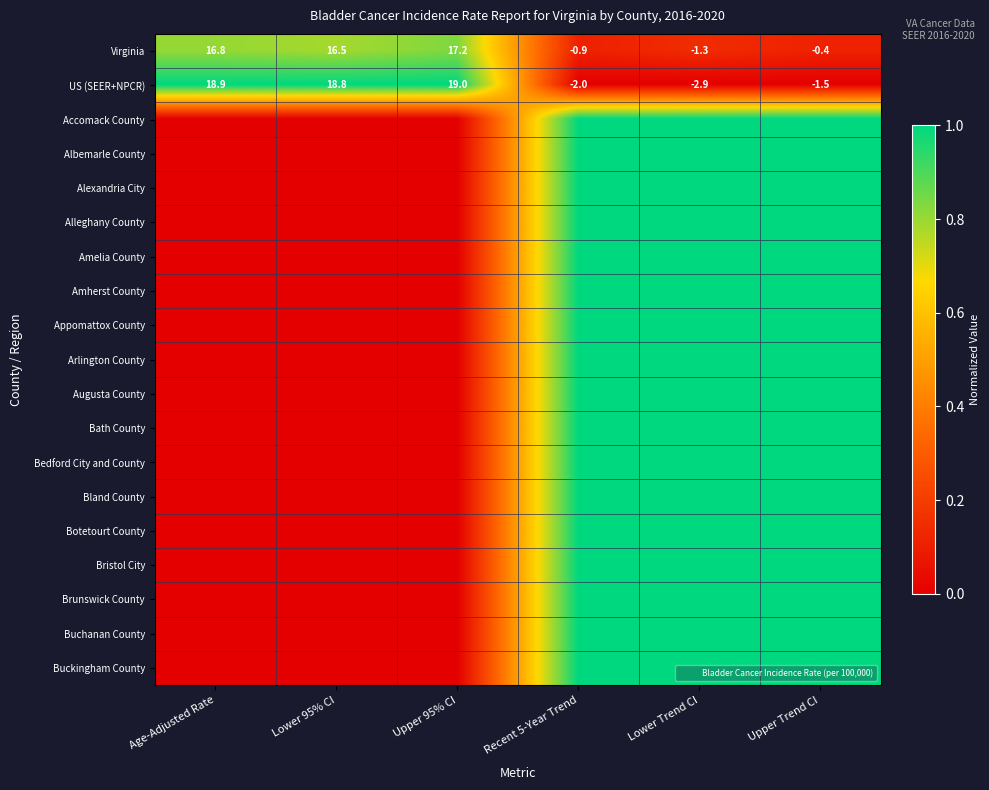

Rank the series at Lower 95% CI from highest to lowest value.

US (SEER+NPCR), Virginia, Accomack County, Albemarle County, Alexandria City, Alleghany County, Amelia County, Amherst County, Appomattox County, Arlington County, Augusta County, Bath County, Bedford City and County, Bland County, Botetourt County, Bristol City, Brunswick County, Buchanan County, Buckingham County